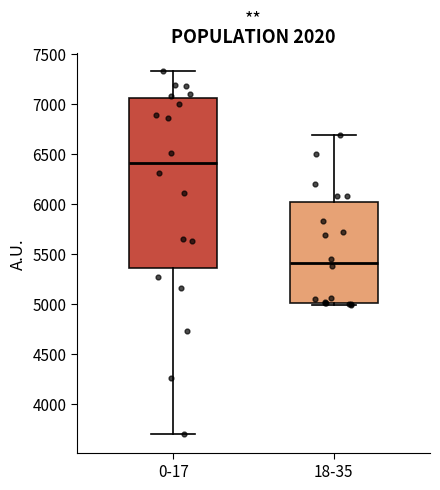

Reading left to right, read every box against the y-axis: the position of its median line, the range the box covers, and the ends of its whiskers. The values are not printed on the chart, so give them approximately, as read against the axis.

0-17: median 6400, box 5350 to 7050, whiskers 3700 to 7300
18-35: median 5400, box 5000 to 6000, whiskers 5000 (just below the box's lower edge) to 6700